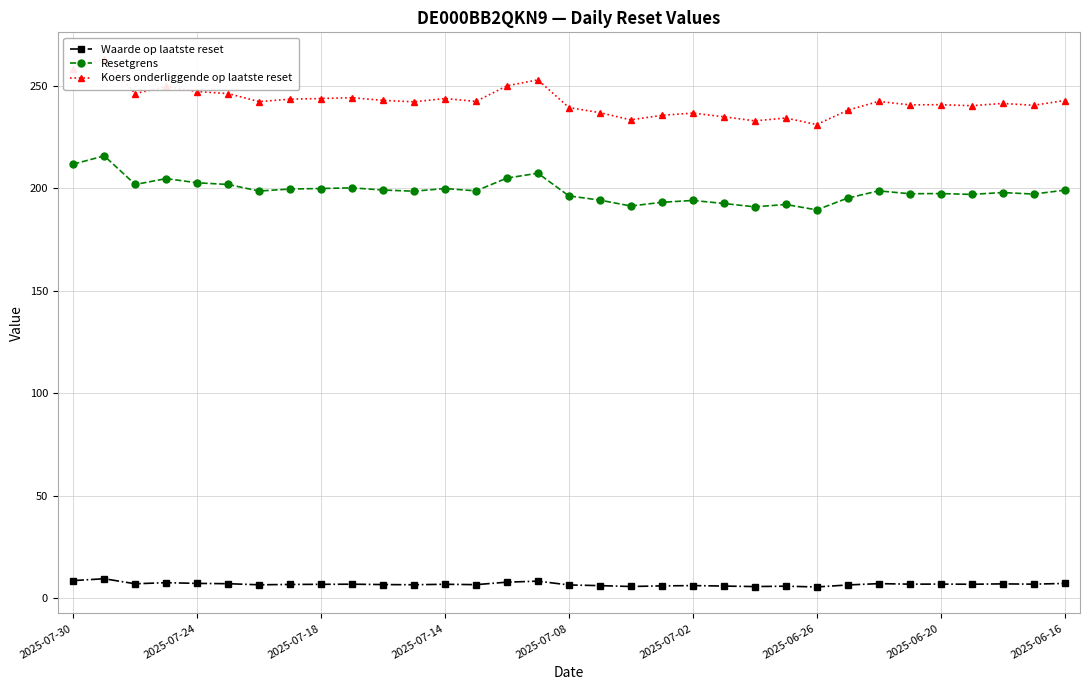

Reading right to left, transcribe all the data shown in this chart.

Waarde op laatste reset: 7.3	7.0	7.1	6.9	7.0	7.0	7.2	6.6	5.6	6.0	5.8	6.0	6.3	6.1	5.8	6.3	6.6	8.4	8.0	6.7	6.9	6.7	6.8	7.0	6.9	6.8	6.7	7.2	7.3	7.7	7.2	9.6	8.7
Resetgrens: 199.1	197.2	197.9	197.0	197.5	197.4	198.8	195.2	189.5	192.1	191.0	192.6	194.1	193.2	191.4	194.3	196.3	207.4	205.0	198.8	199.9	198.6	199.2	200.2	199.9	199.7	198.7	201.9	202.7	204.8	201.9	215.8	211.8
Koers onderliggende op laatste reset: 242.8	240.5	241.4	240.3	240.8	240.7	242.4	238.1	231.1	234.3	232.9	234.9	236.7	235.6	233.4	236.9	239.4	252.9	250.0	242.4	243.8	242.2	242.9	244.2	243.8	243.5	242.3	246.2	247.2	249.7	246.2	263.2	258.3